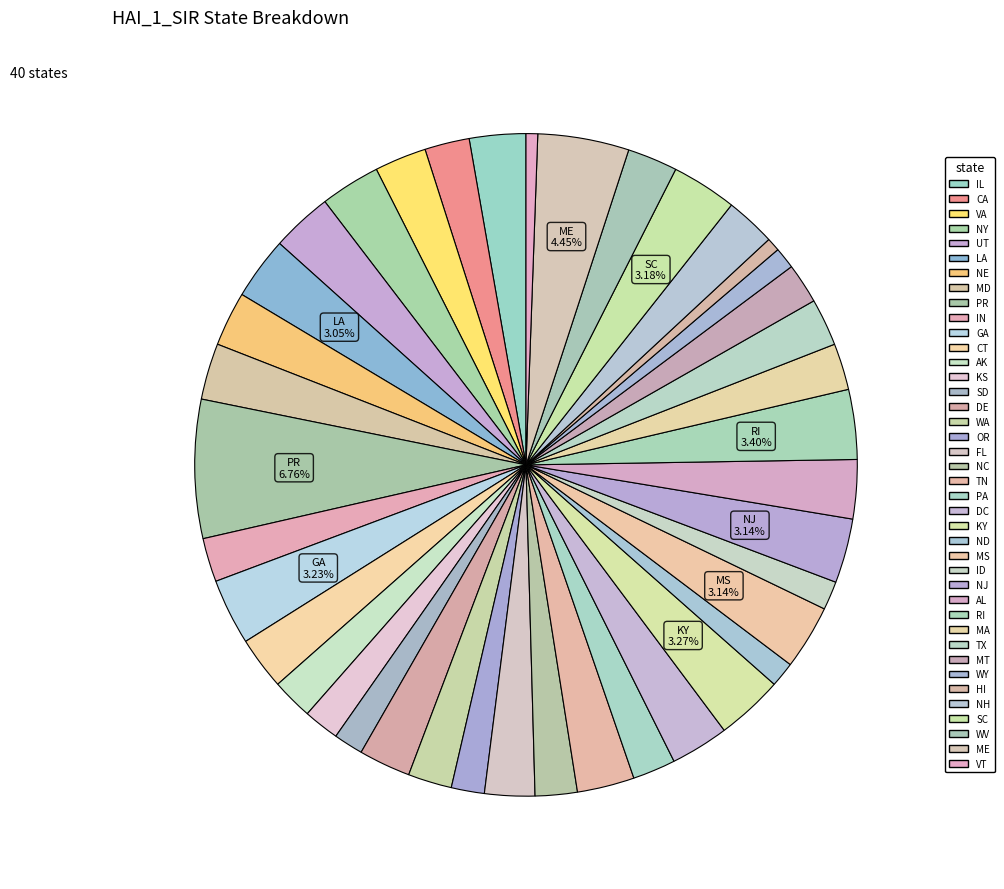

Which slice is the smallest?

VT